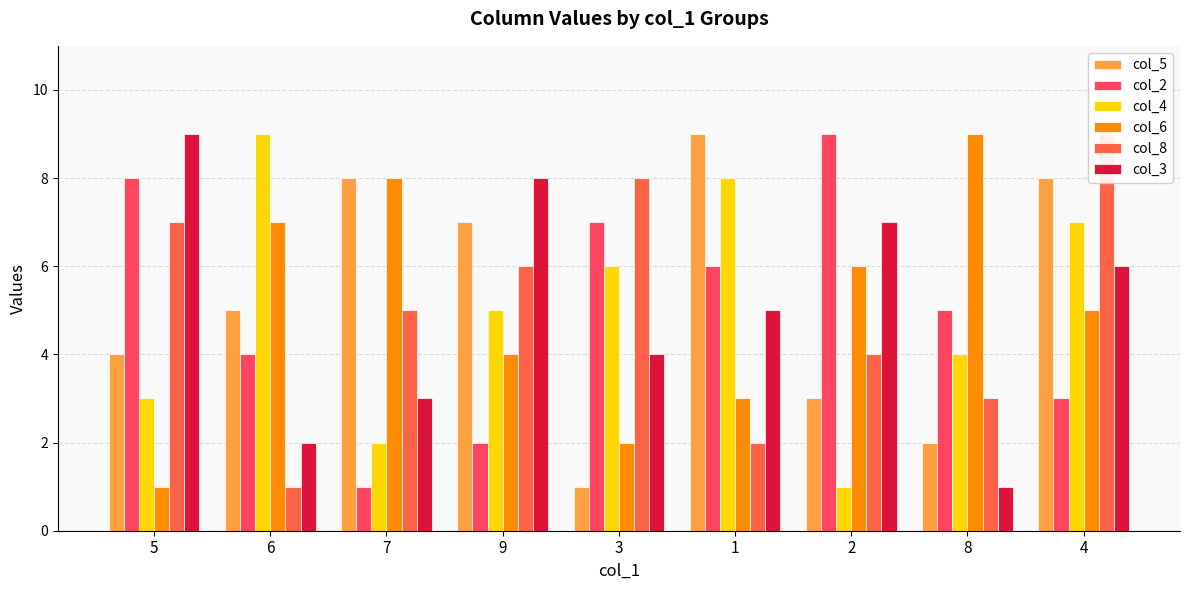

Reading right to left, what are all the values shown in this chart?

col_5: 8	2	3	9	1	7	8	5	4
col_2: 3	5	9	6	7	2	1	4	8
col_4: 7	4	1	8	6	5	2	9	3
col_6: 5	9	6	3	2	4	8	7	1
col_8: 9	3	4	2	8	6	5	1	7
col_3: 6	1	7	5	4	8	3	2	9